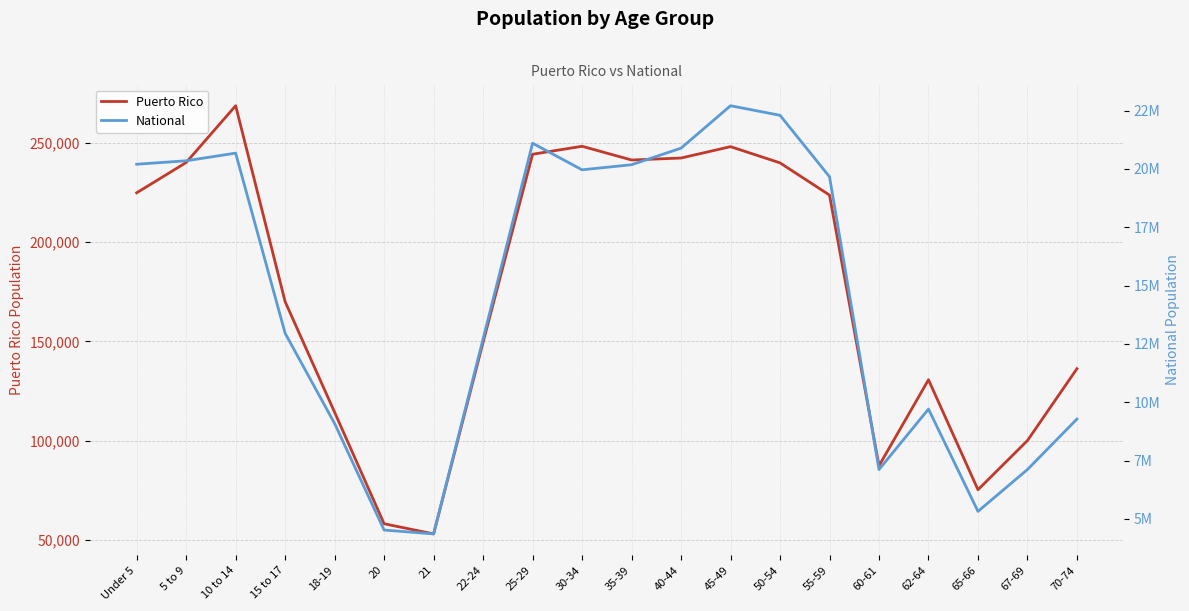

At which label does National reach its peak?

45-49